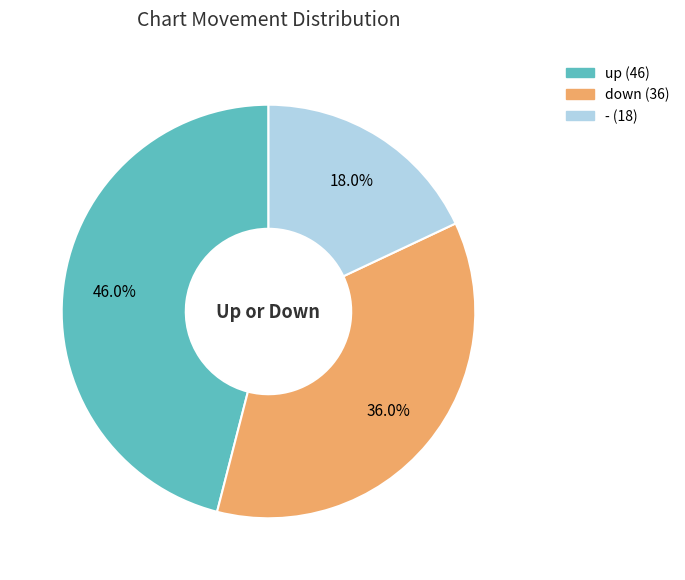

Count the number of slices in the pie.

3